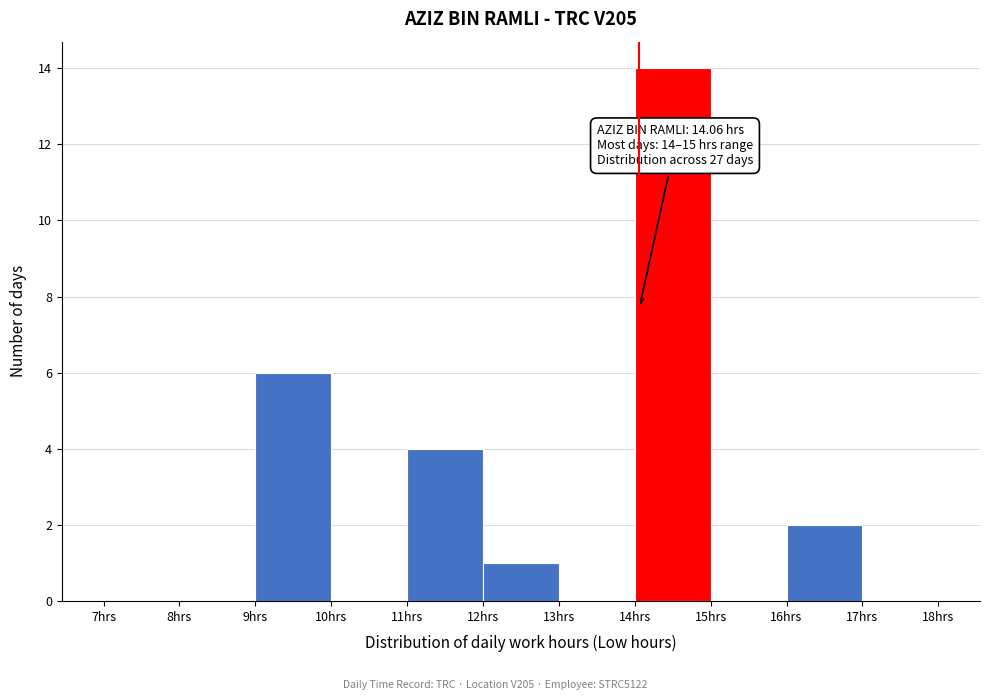

Over which range of the x-axis is the bar tallest?

14 to 15